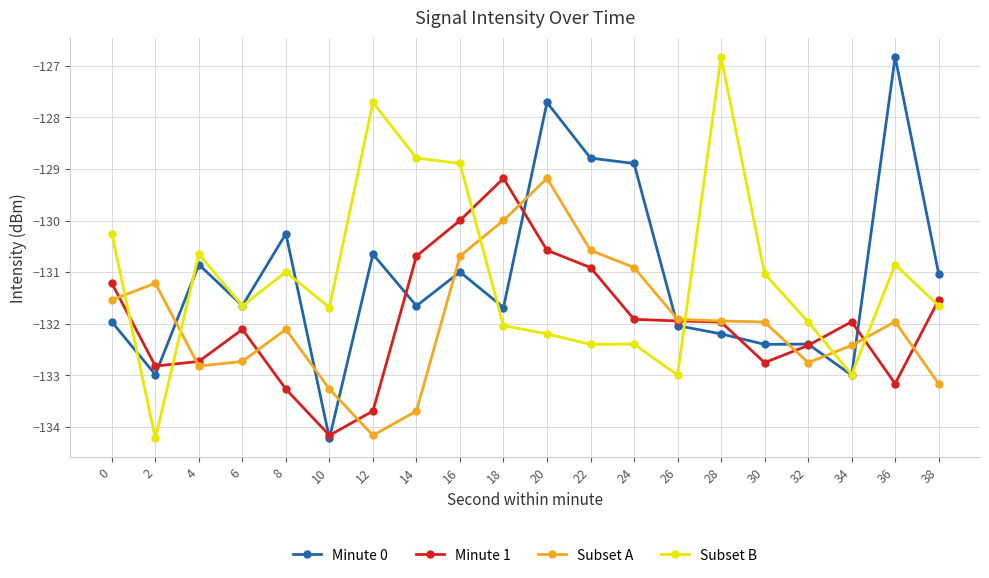

What is the minimum value for Minute 1?

-134.2